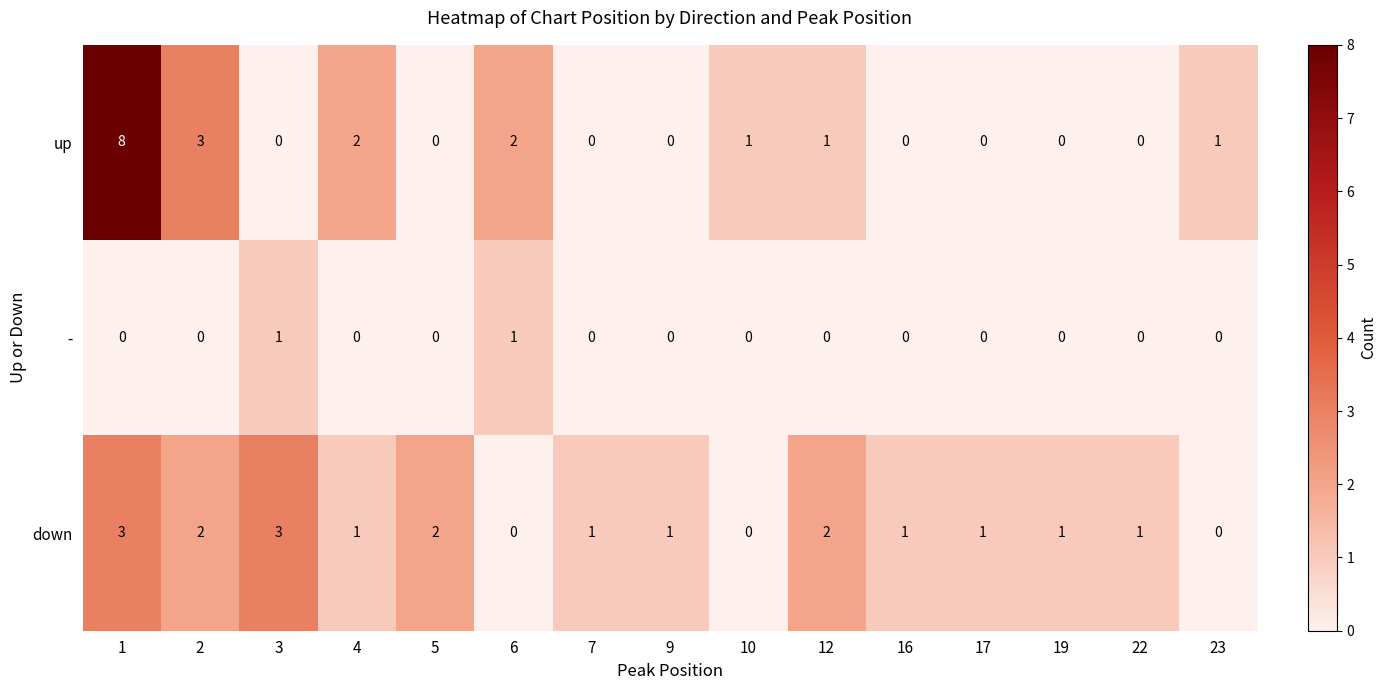

What is the sum of the up values at 2 and 10?

4